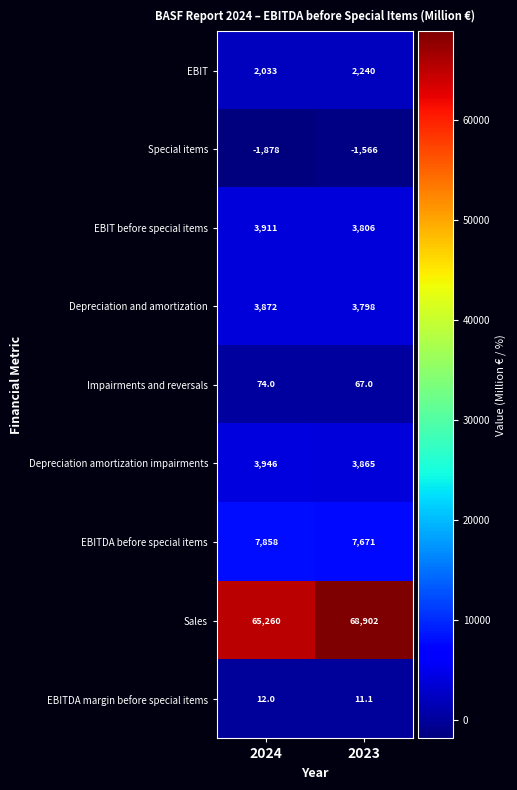

Which series changed the most between 2024 and 2023?

Sales